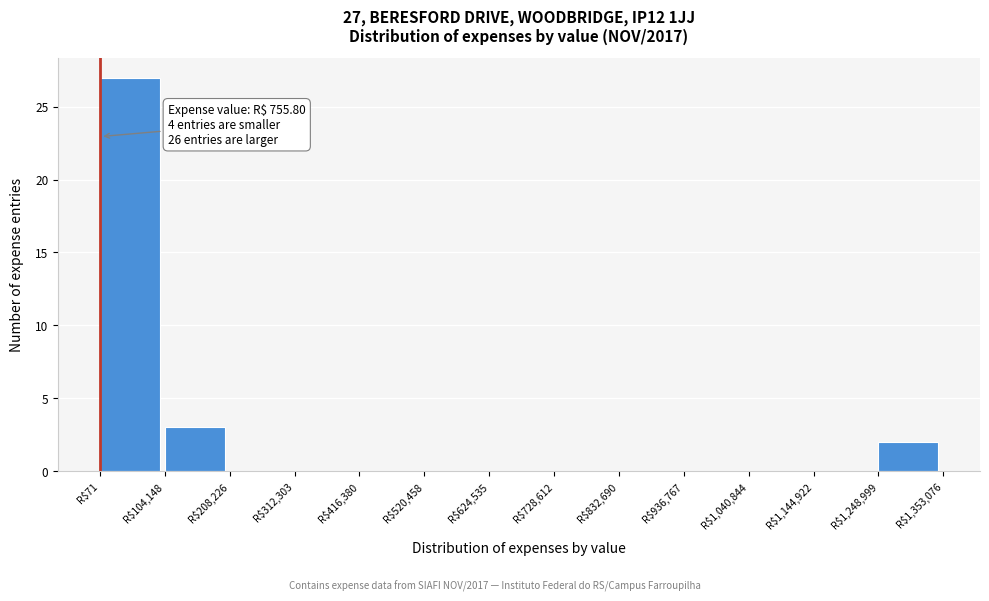

Which range on the x-axis has the tallest bar?

0 to 100000